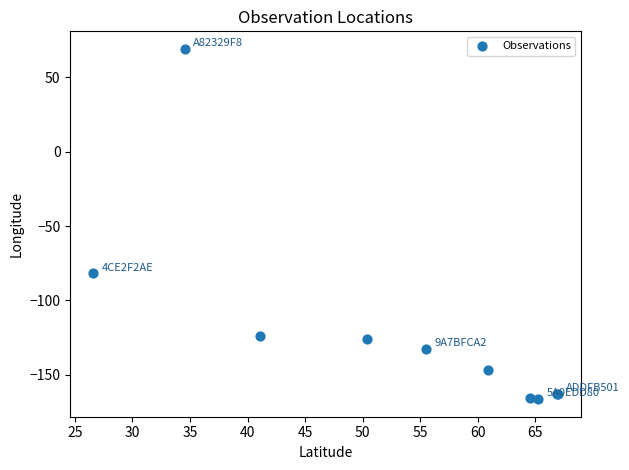

What Y value in the scatter plot is closest to -48?

-81.8